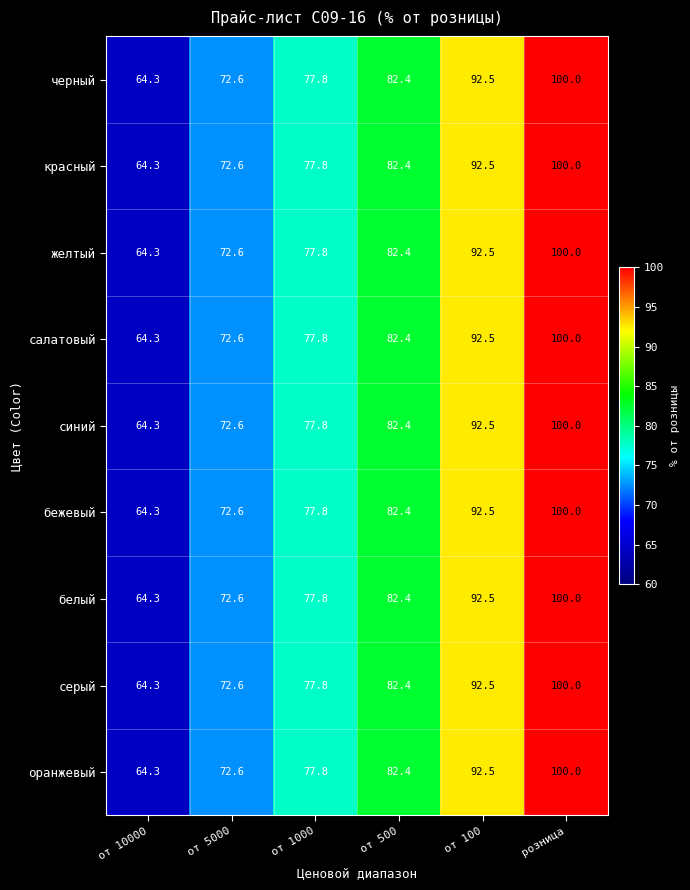

Read the черный value at от 5000.

72.6